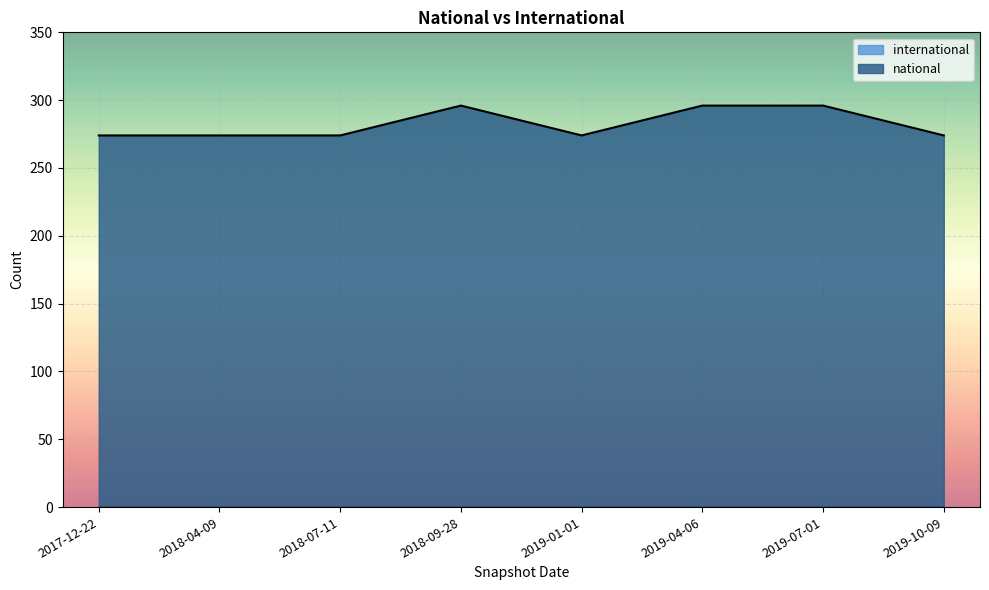

The chart shows a value of 93 at 2018-09-28. True or false?

False